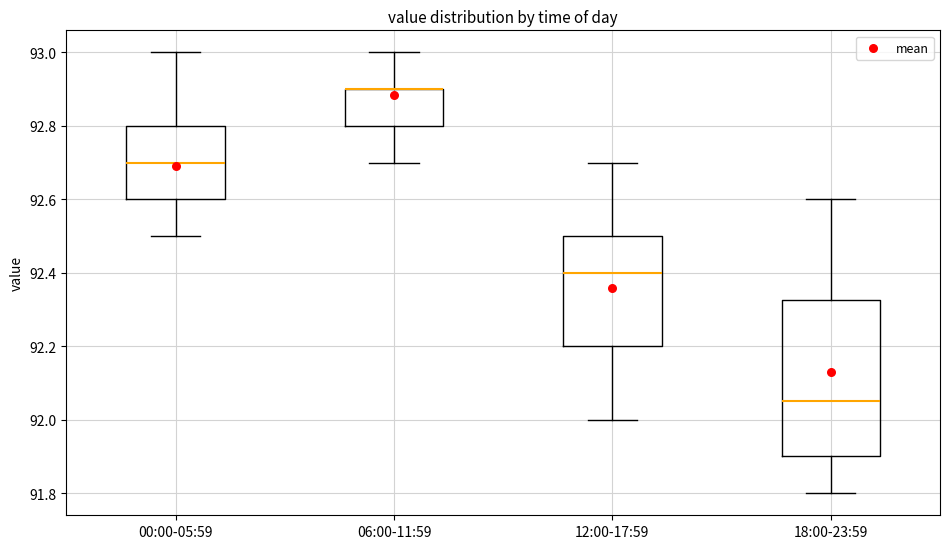

Comparing the boxes themselves (not the whiskers), which one is the tallest?

18:00-23:59